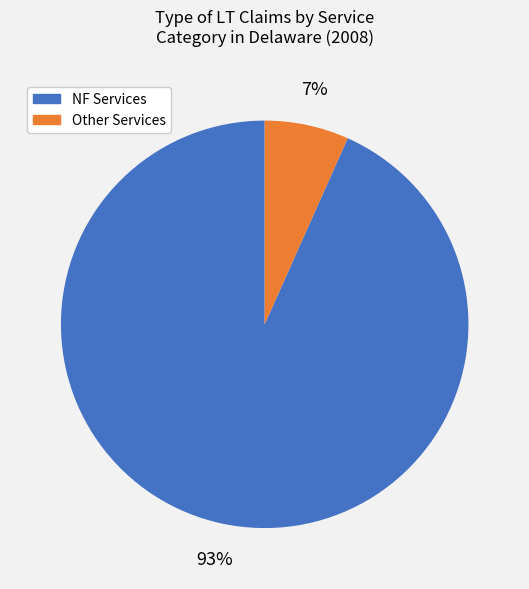

Does any single category account for the majority?

Yes